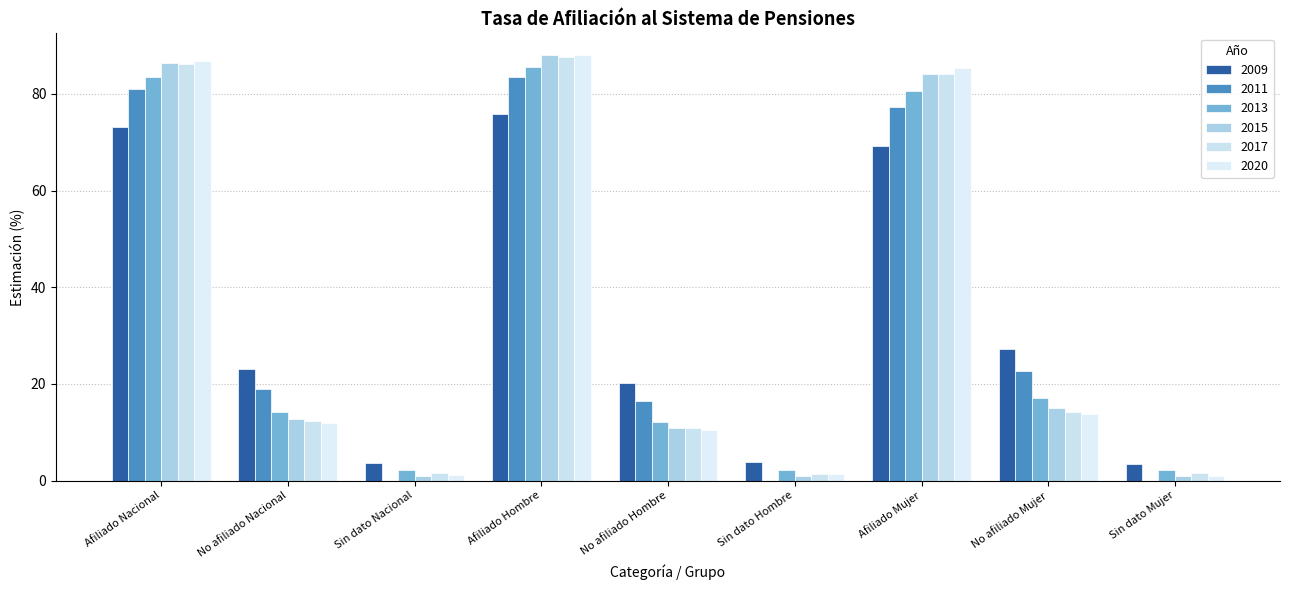

What are all the series names shown in the legend?

2009, 2011, 2013, 2015, 2017, 2020